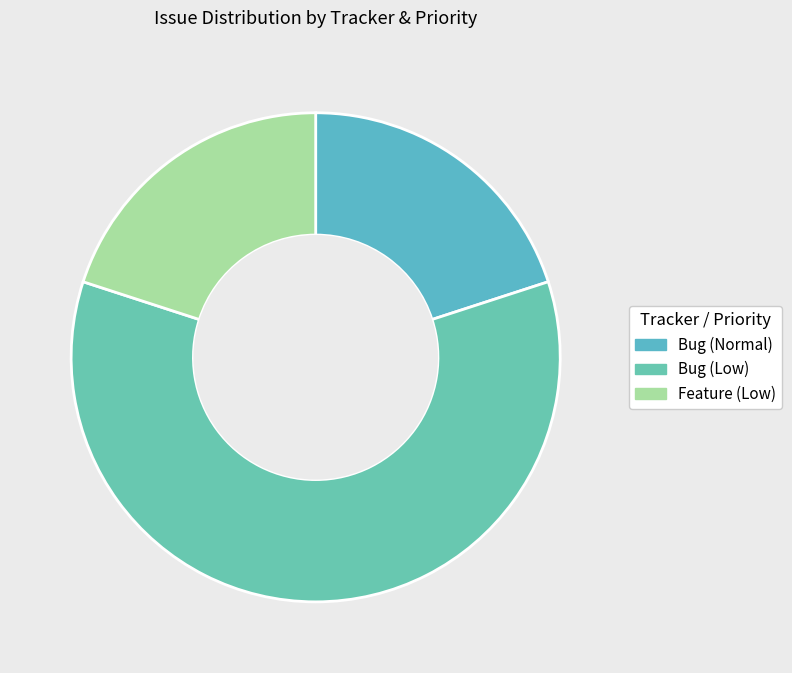

Which slice represents more than half of the pie?

Bug (Low)